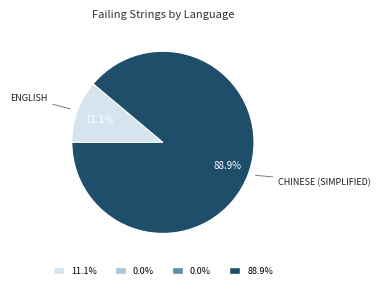

How many slices are in this pie chart?

2